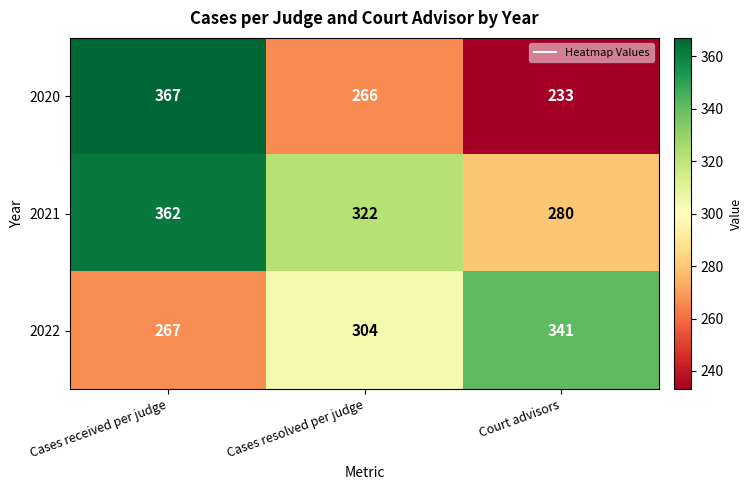

Reading right to left, list all the values displayed in this chart.

2020: 233	266	367
2021: 280	322	362
2022: 341	304	267